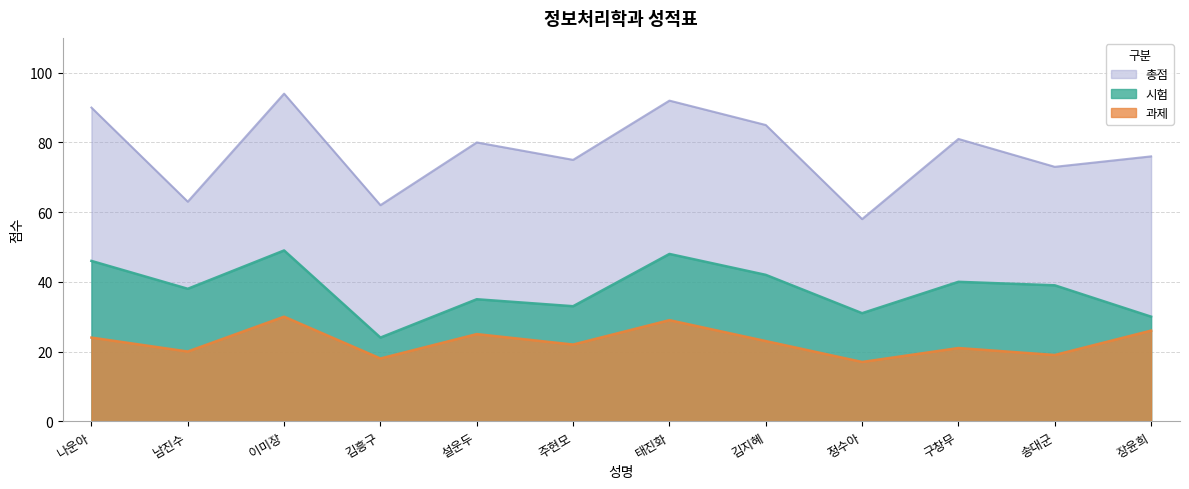

At which category does the chart reach its minimum across all series?

정수아